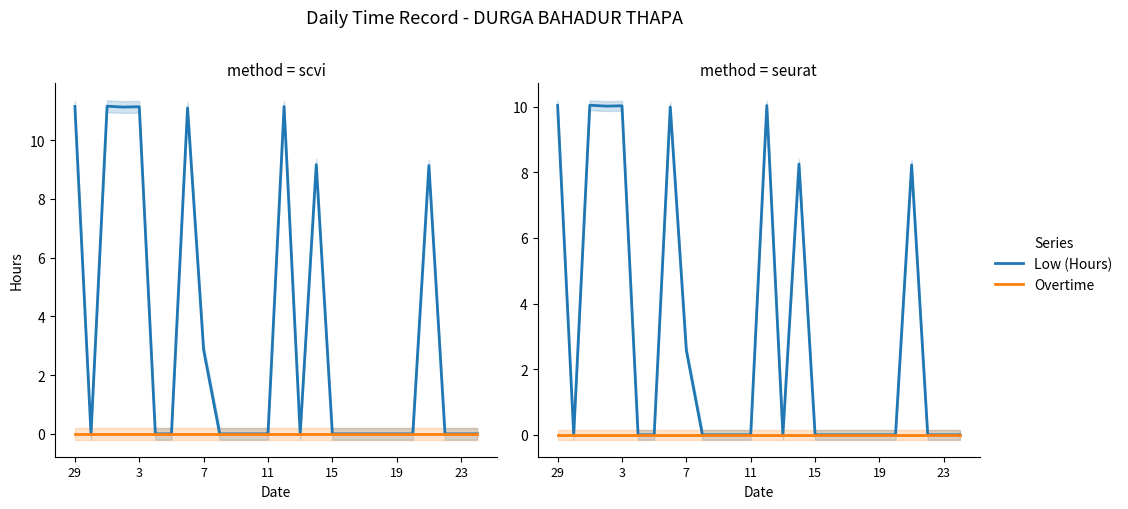

How many lines are shown in the chart?

2